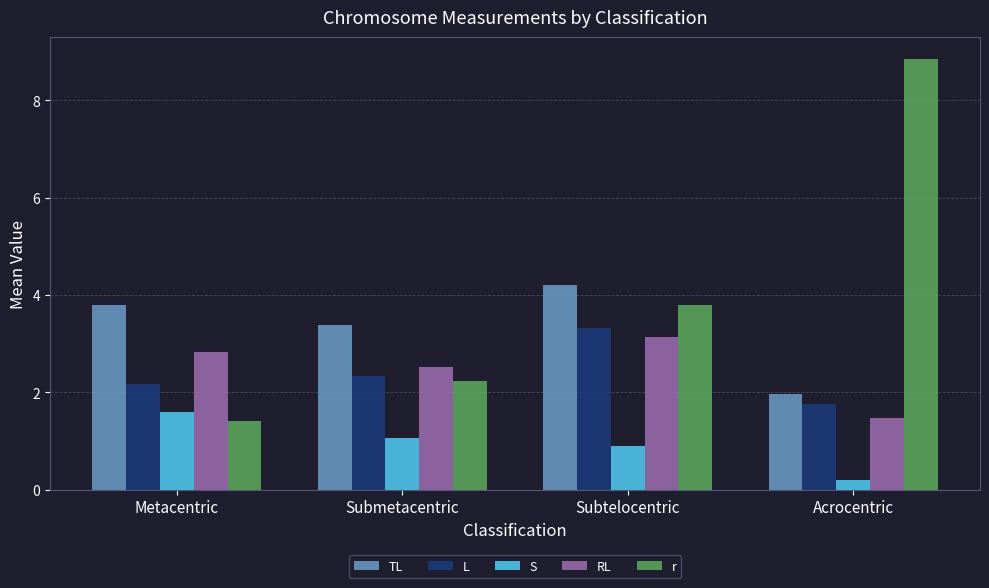

What is the difference between the highest and lowest values at Subtelocentric?

3.3